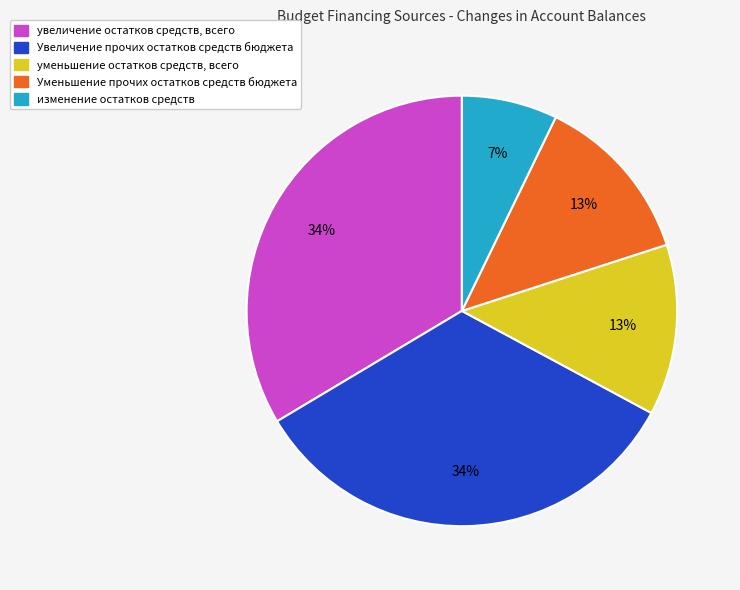

Between изменение остатков средств and уменьшение остатков средств, всего, which is larger?

уменьшение остатков средств, всего